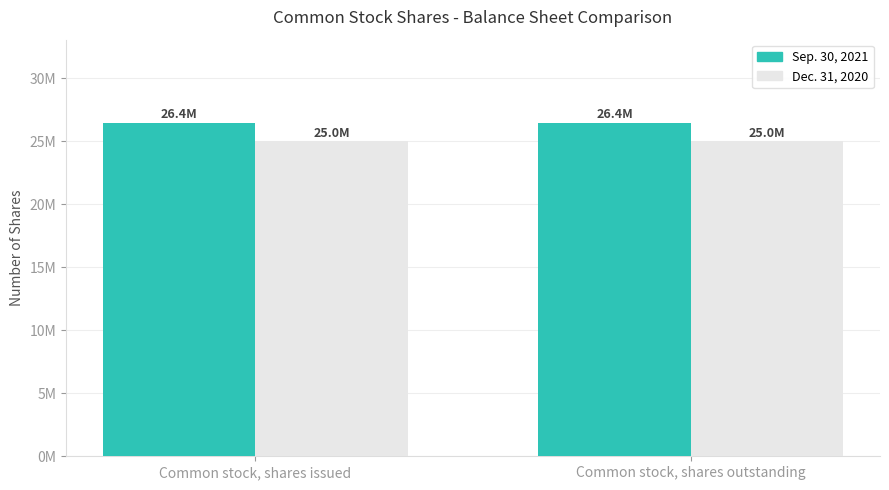

What are all the series names shown in the legend?

Sep. 30, 2021, Dec. 31, 2020